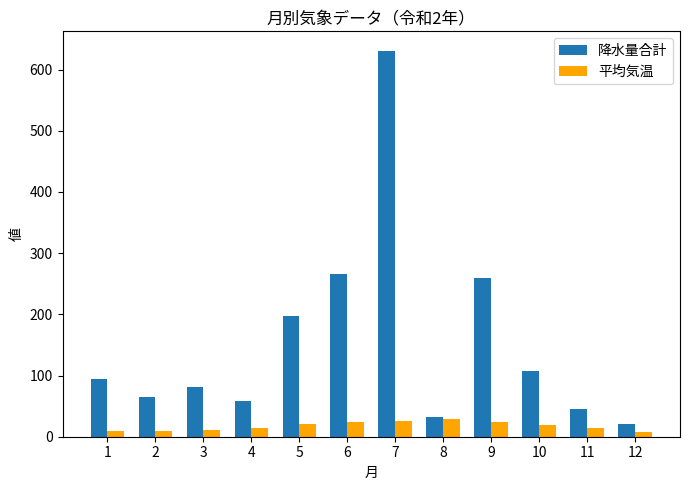

Count the number of categories in the chart.

12